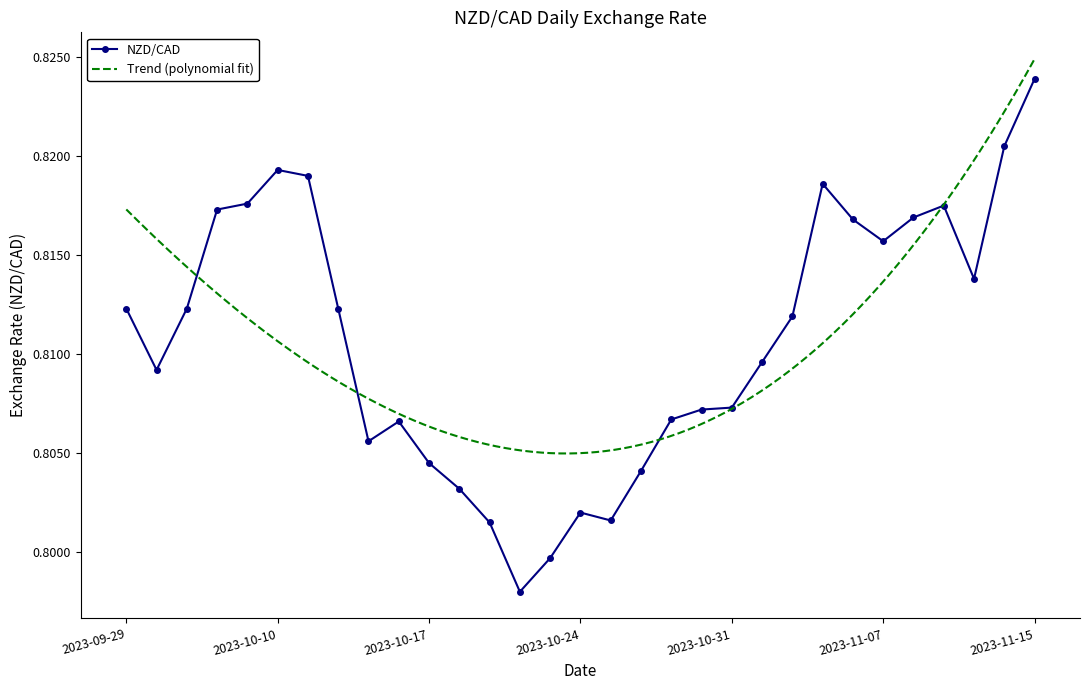

What is the minimum value shown in the chart?

0.8